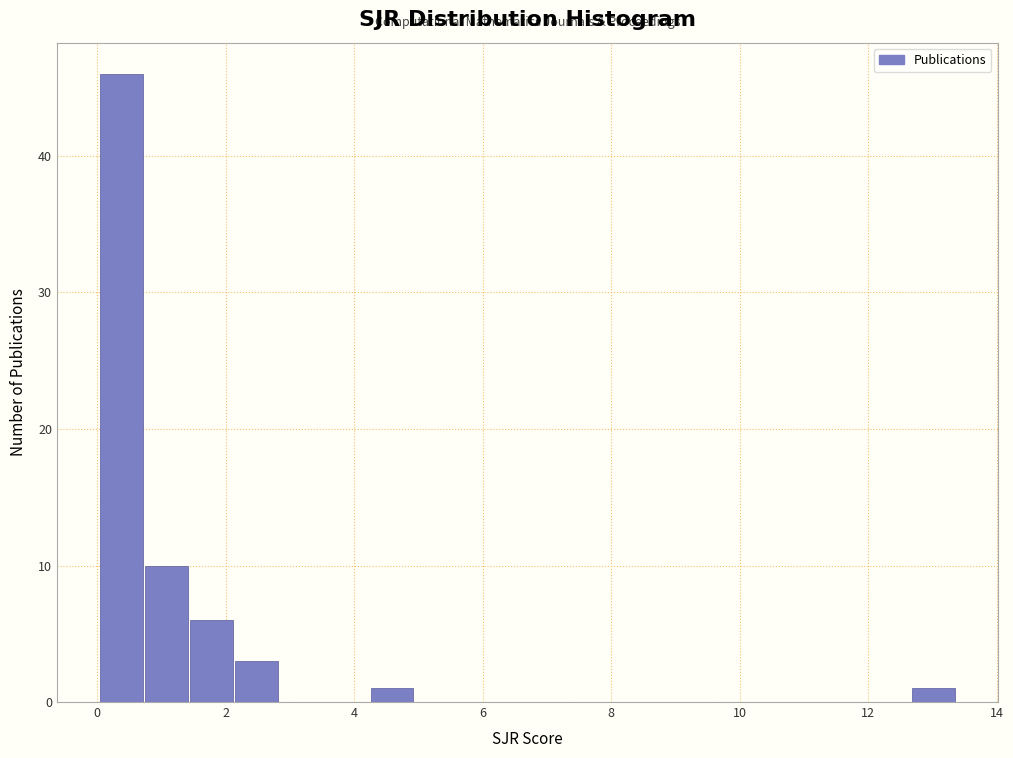

Around what value on the x-axis is the tallest bar? Give the approximate position of its centre, as read against the axis.

0.4